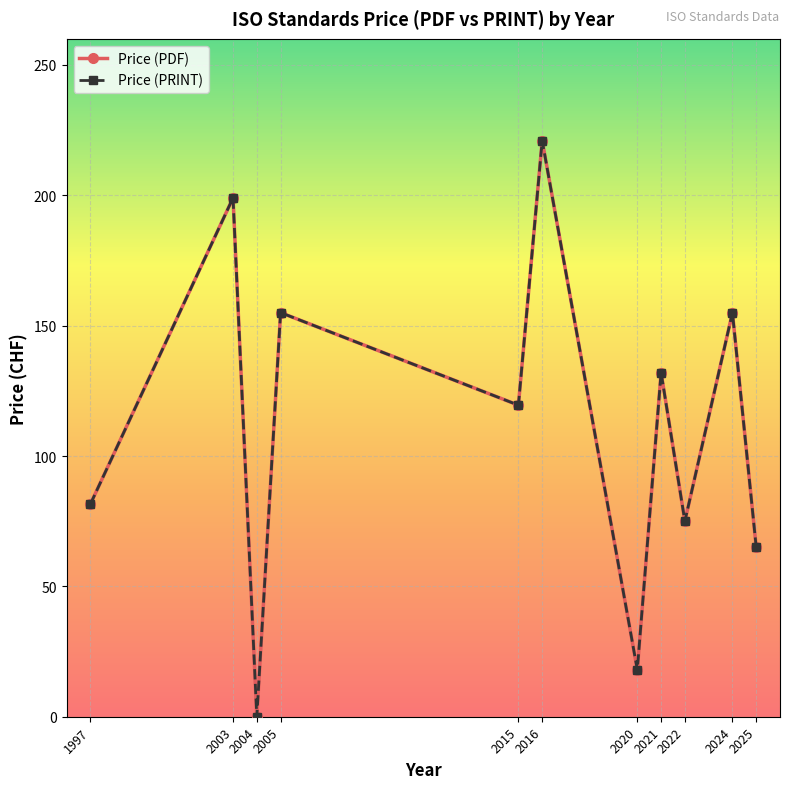

Does the chart have visible grid lines?

Yes